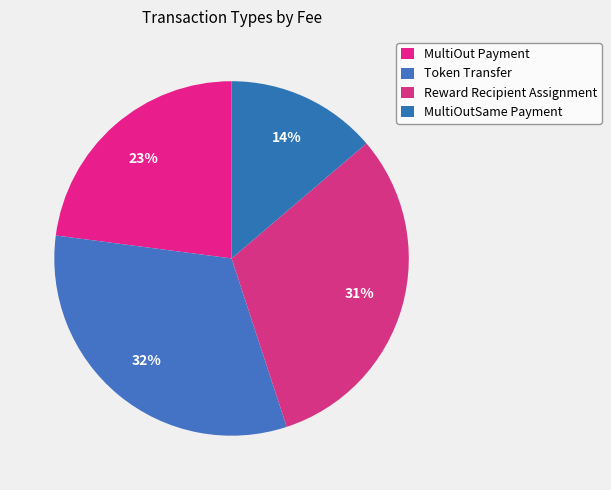

To the nearest percent, what is the average slice percentage?

25%